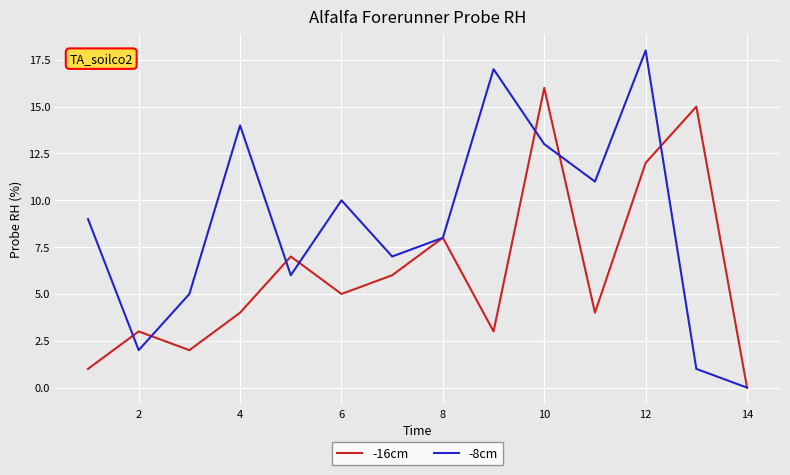

What is the greatest value displayed?

18